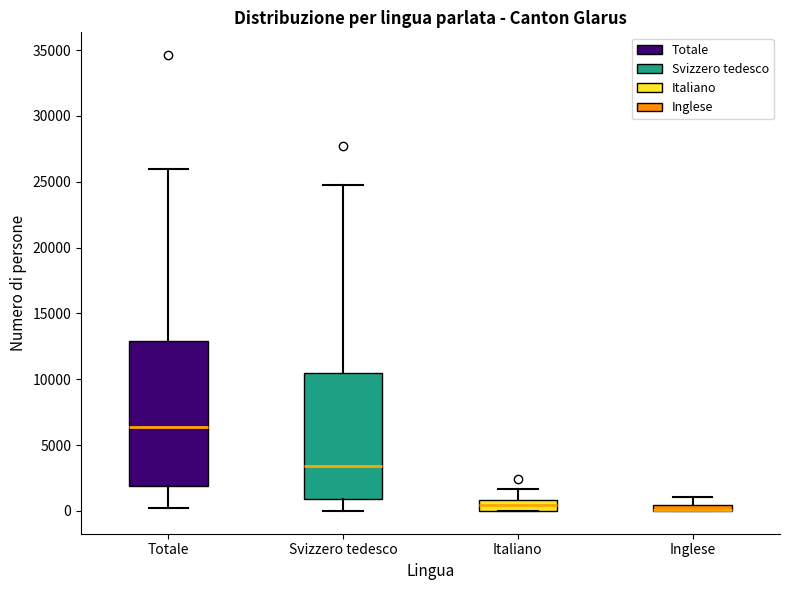

Where does the median line of the box for Italiano sit on the y-axis? The values are not printed on the chart, so give them approximately, as read against the axis.

500